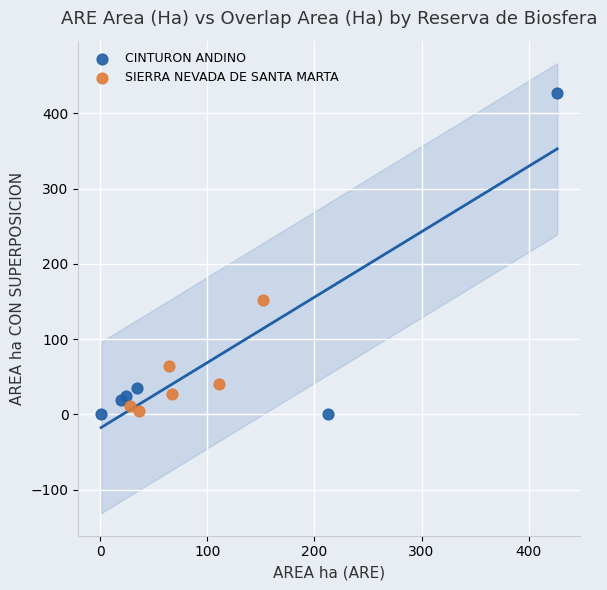

Which series contains the highest Y value?

CINTURON ANDINO